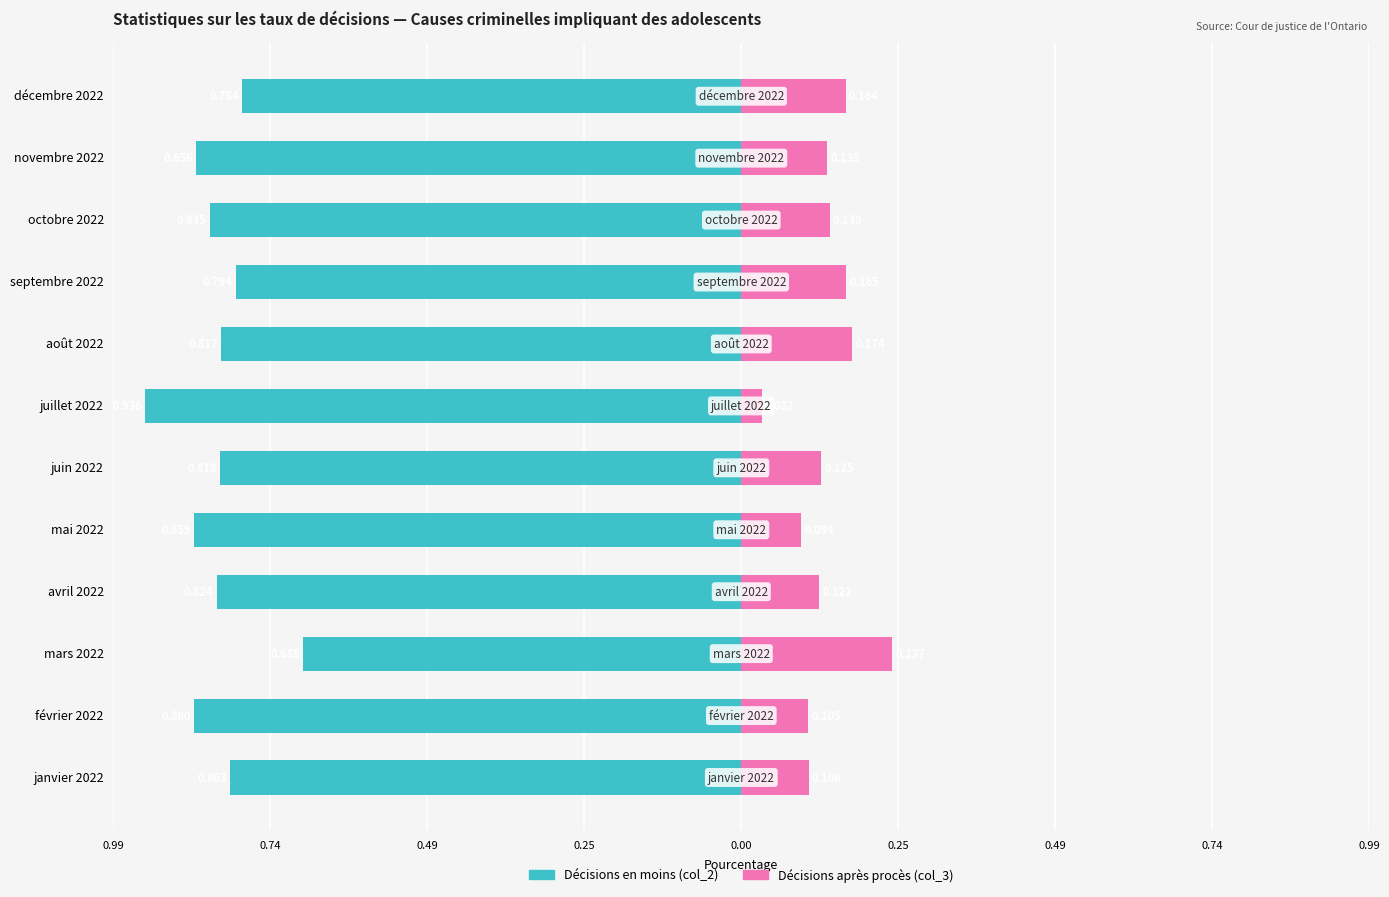

The Décisions après procès (col_3) series shows 0.2 at juin 2022. True or false?

False